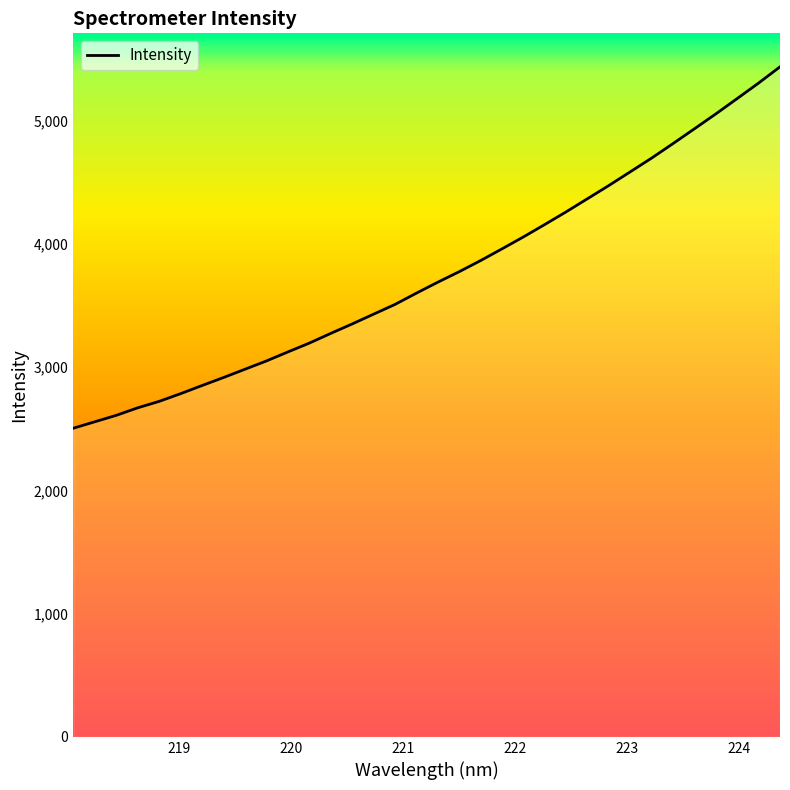

What is the minimum value shown in the chart?

2503.6